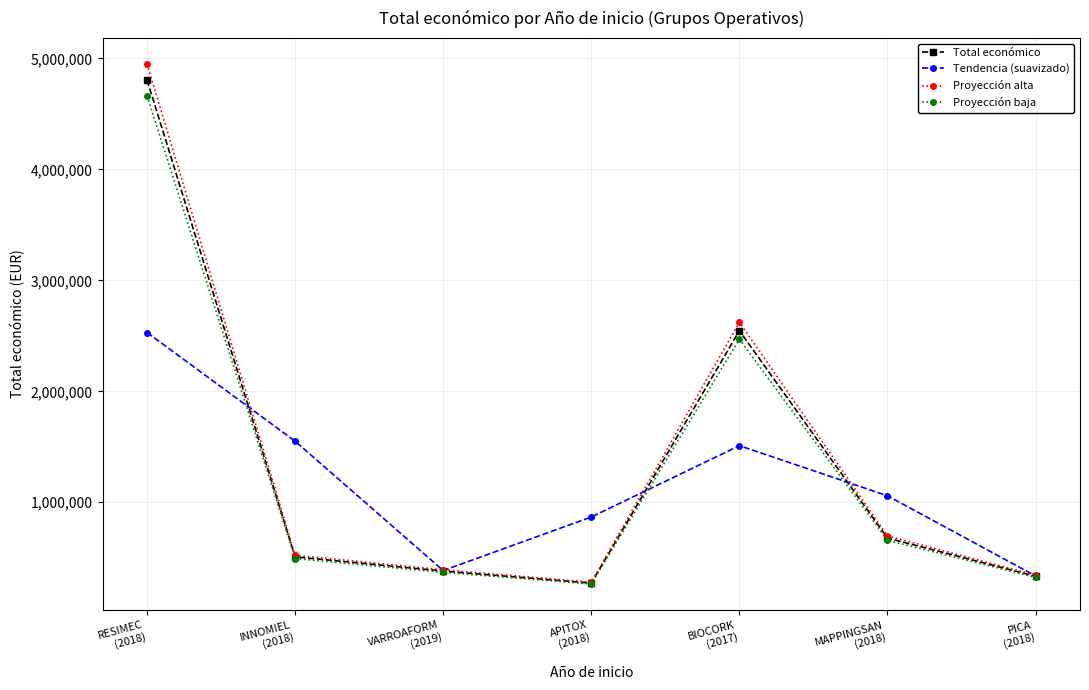

What is the minimum value shown in the chart?

263405.4